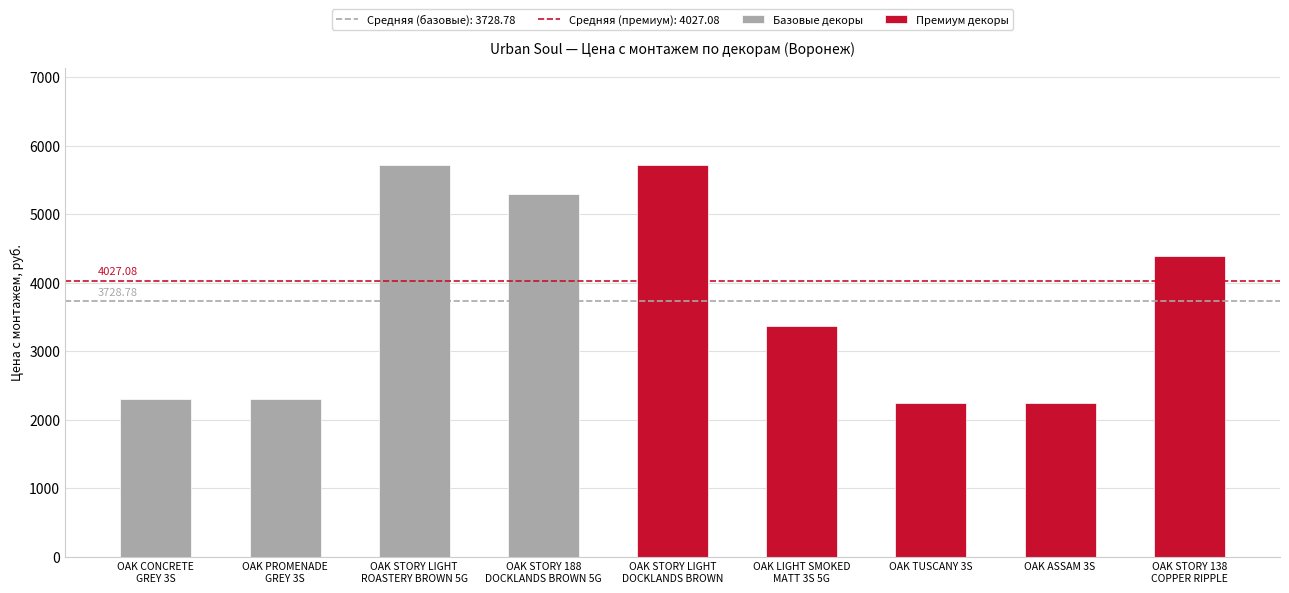

What is the value of the 8th bar from the left?

2241